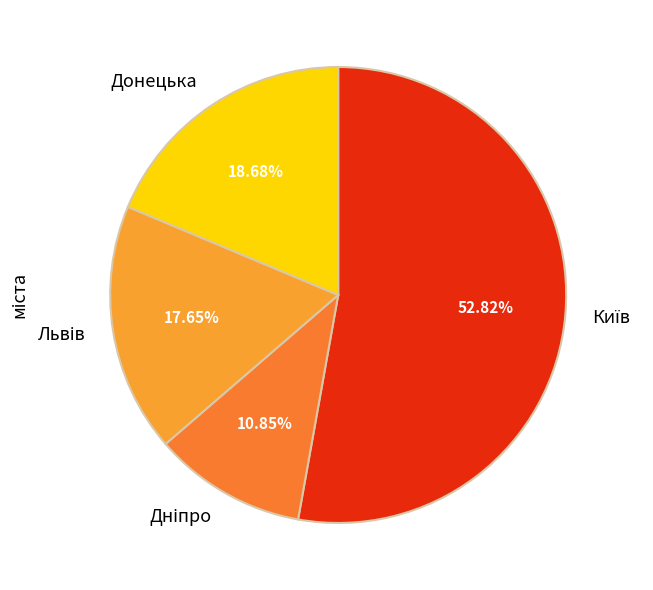

Is there a majority slice in this chart?

Yes